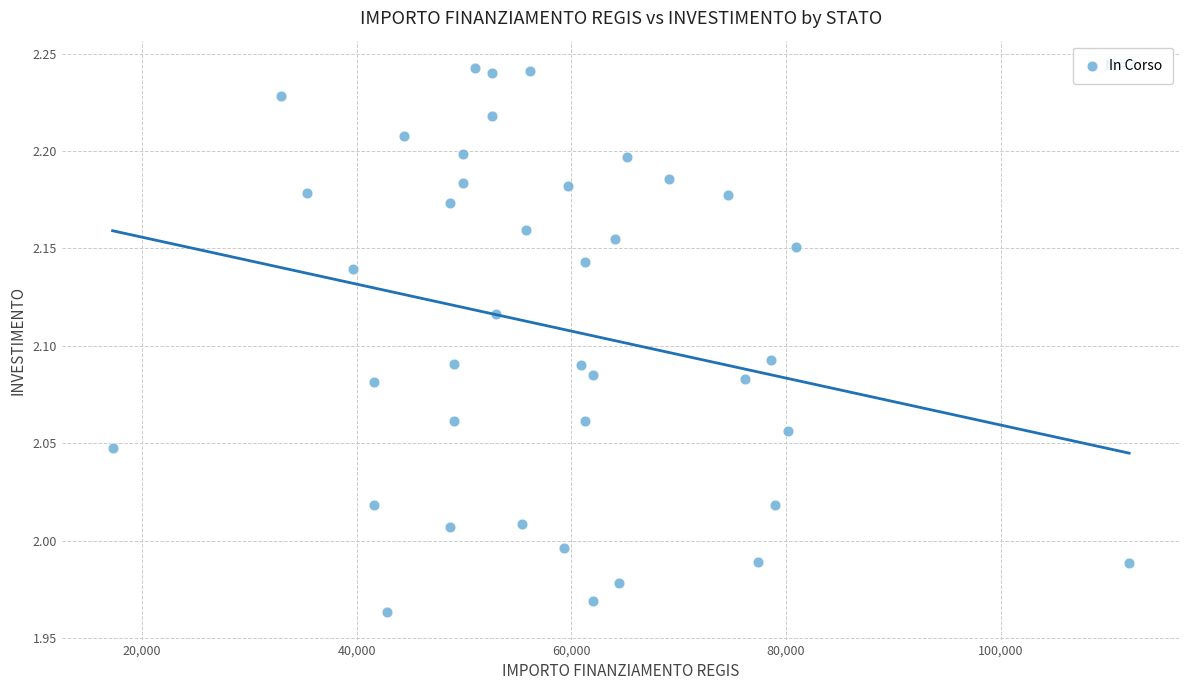

What is the range of Y values (max minus min)?

0.3